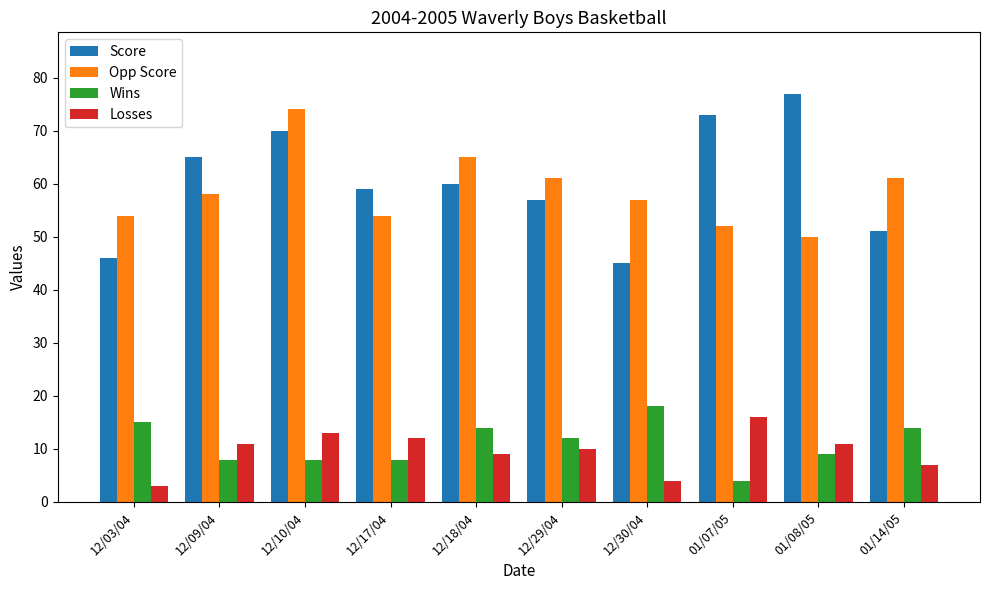

How many categories are shown in the chart?

10